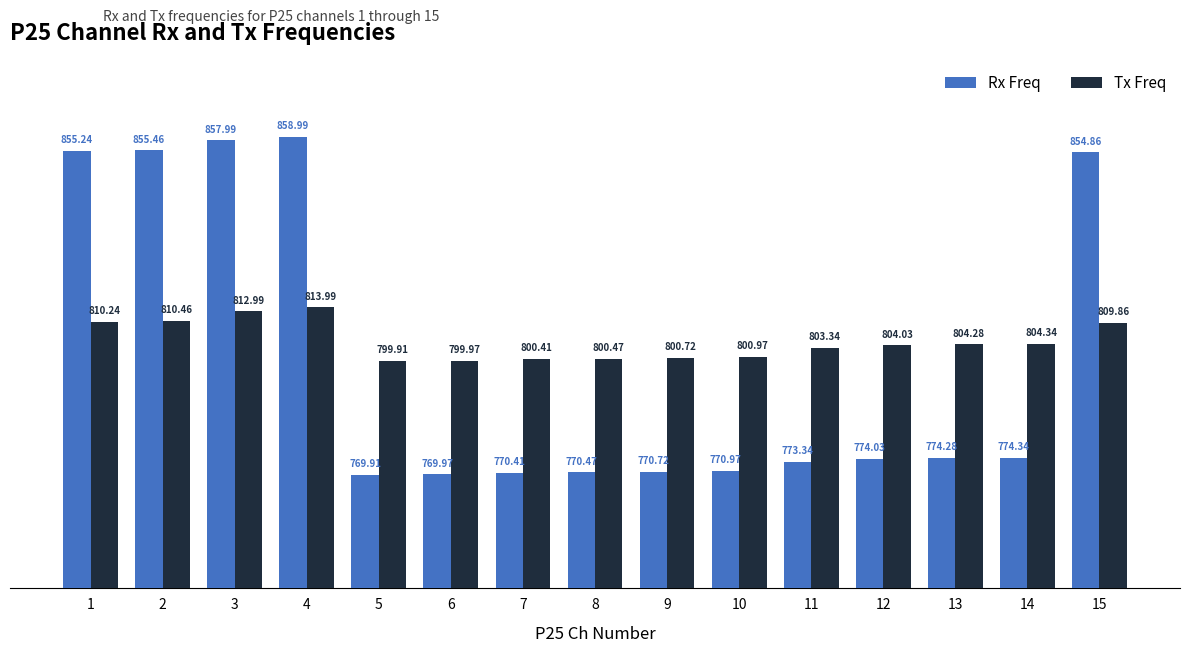

Where does the Tx Freq series first go above 804?

1